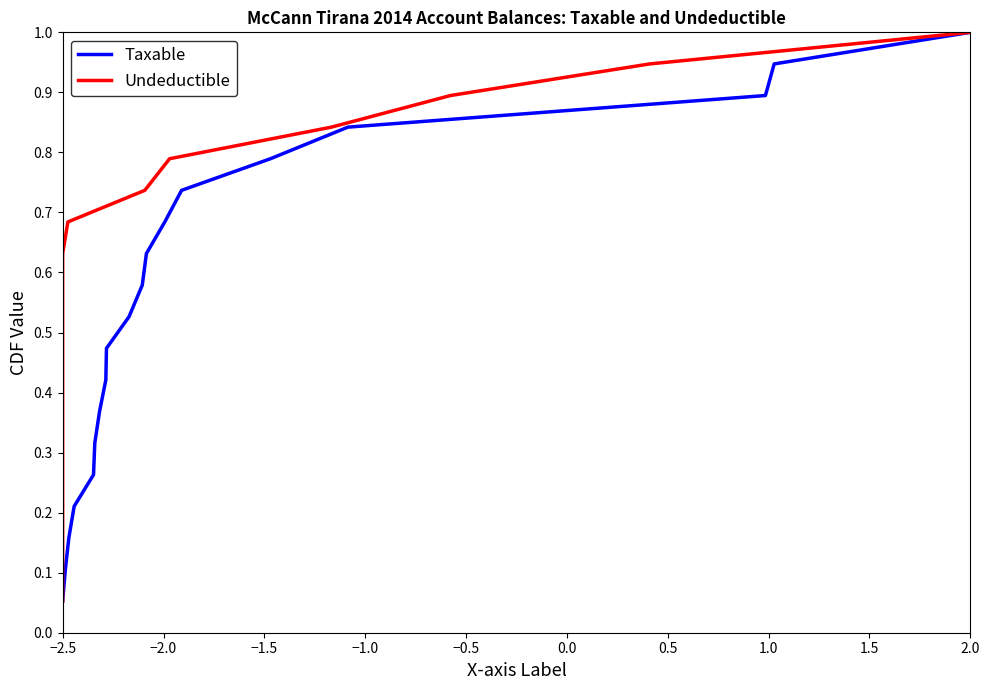

Where is Taxable nearest to the value 0?

−2.5